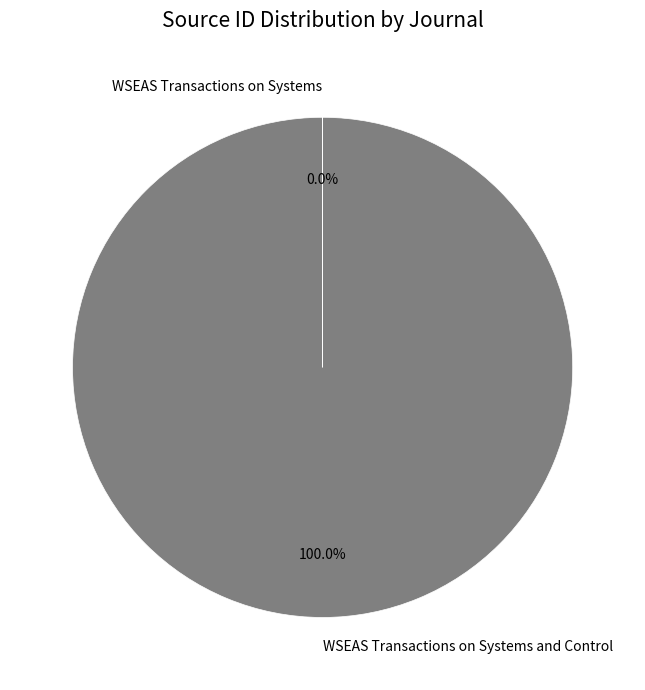

Is there any slice that represents more than half of the pie?

Yes